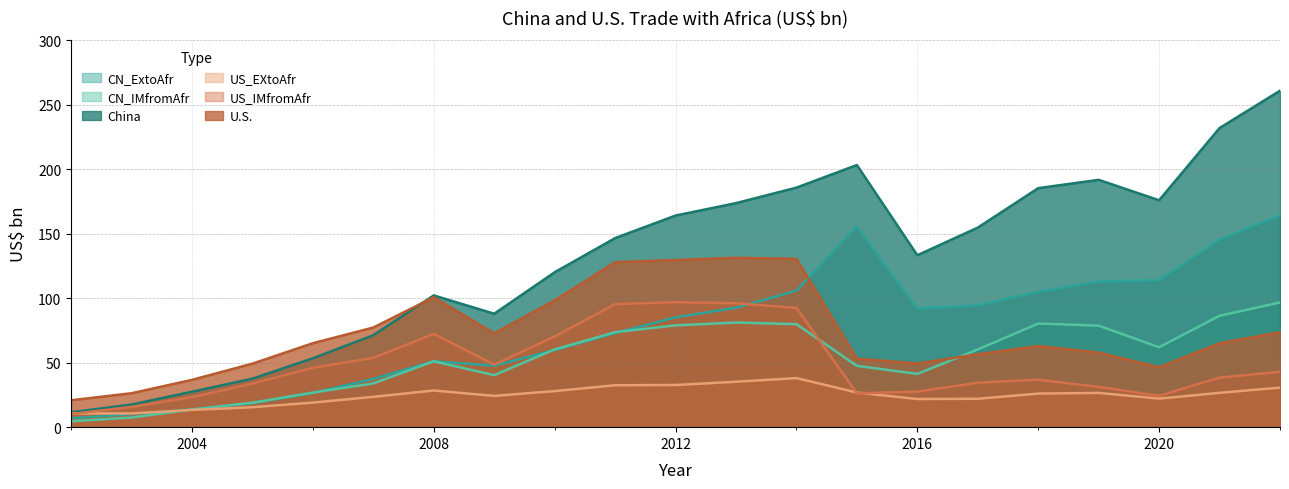

Where is the first local minimum for U.S.?

2009